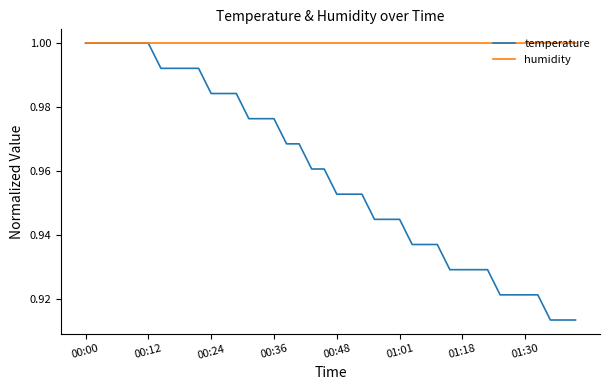

Which series has the widest spread of values?

temperature